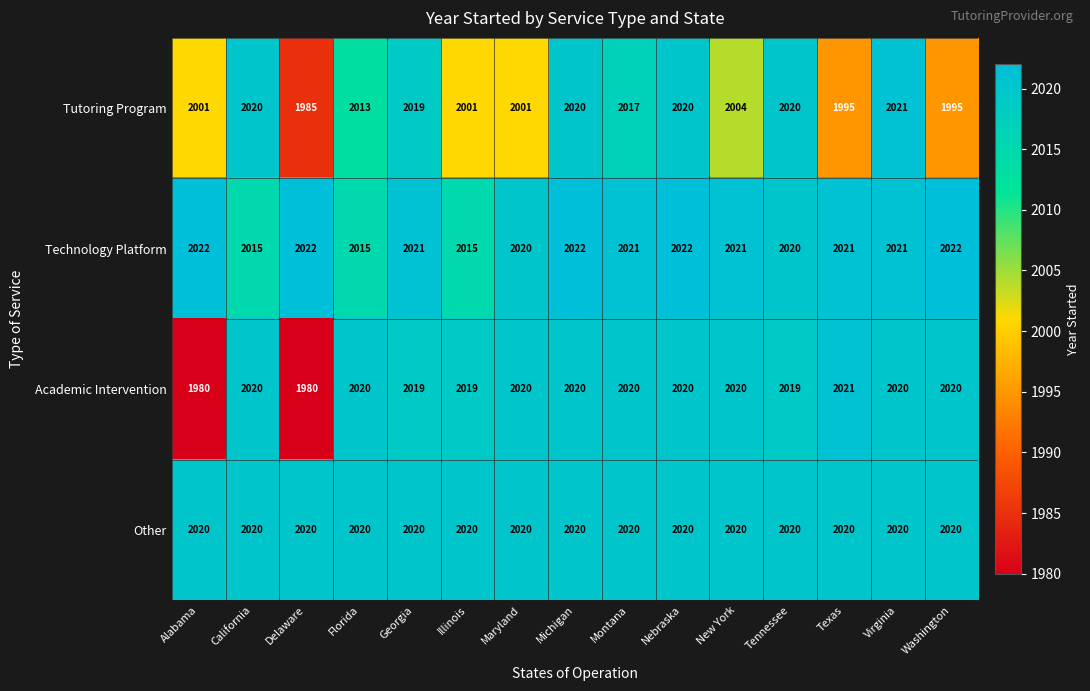

What is the difference between the second highest and minimum values in the Tutoring Program series?

35